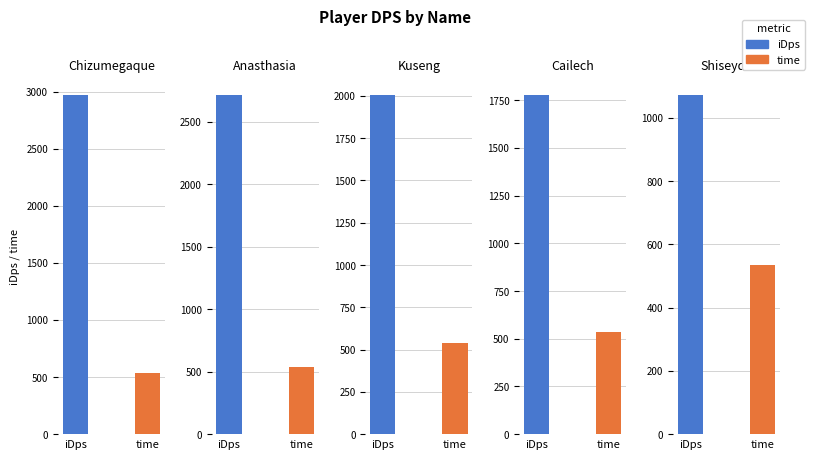

What is the minimum value shown in the chart?

536.0